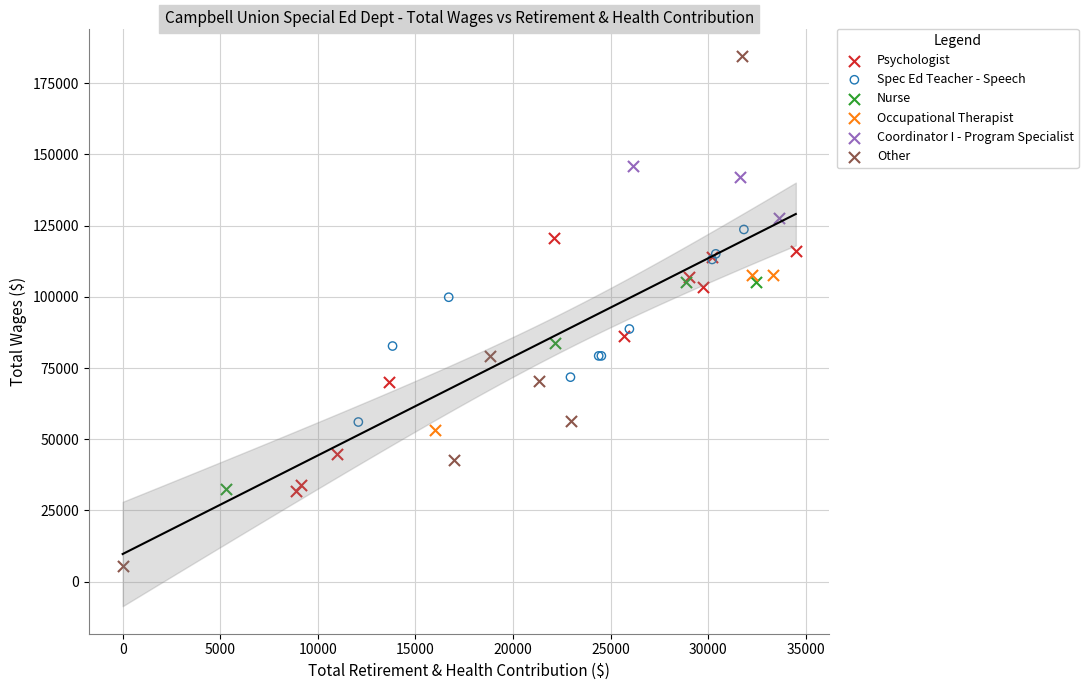

Which series has the largest Y range (max minus min)?

Other